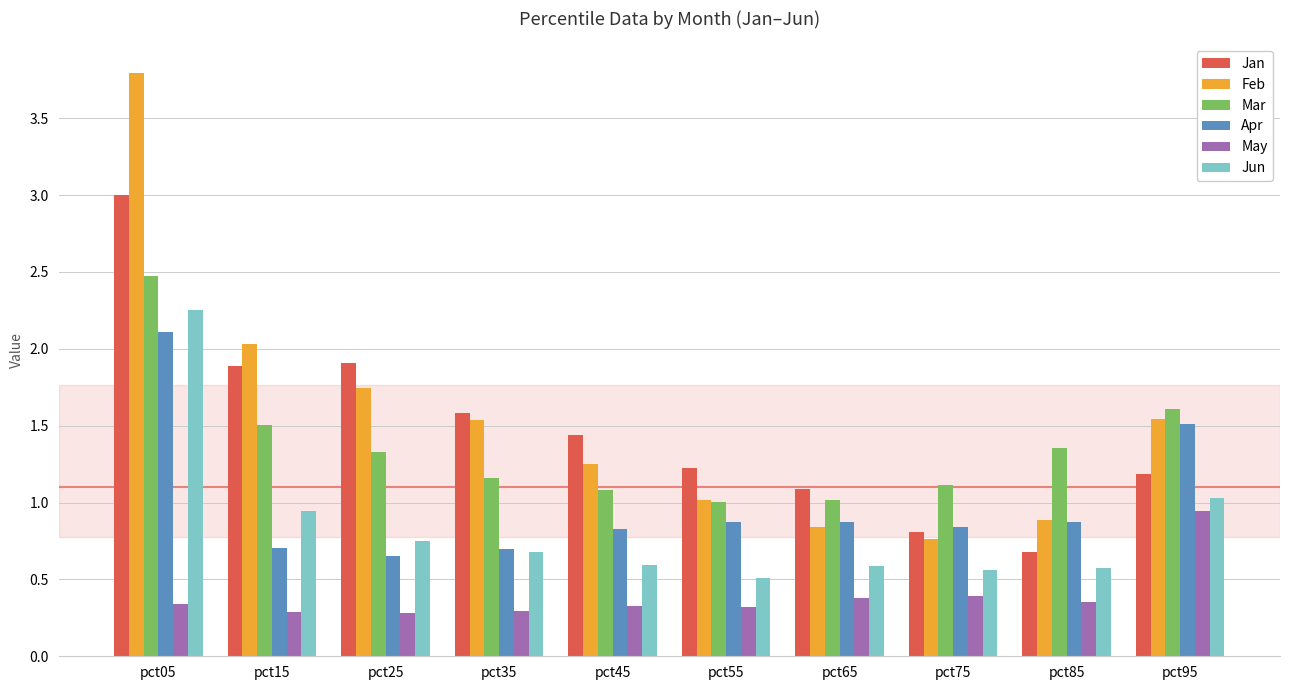

True or false: Jan has a value of 1.9 at pct25.

True